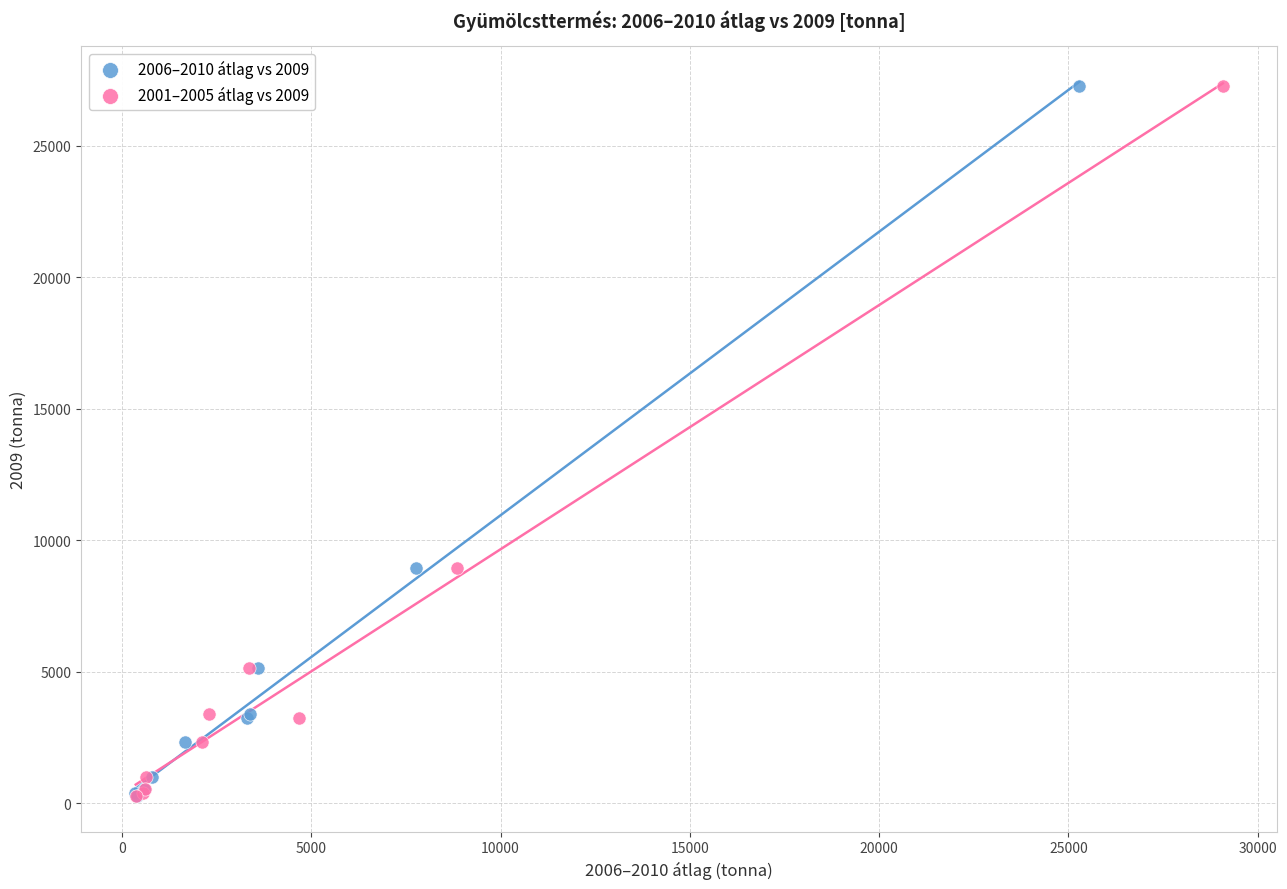

What are all the series names shown in the legend?

2006–2010 átlag vs 2009, 2001–2005 átlag vs 2009